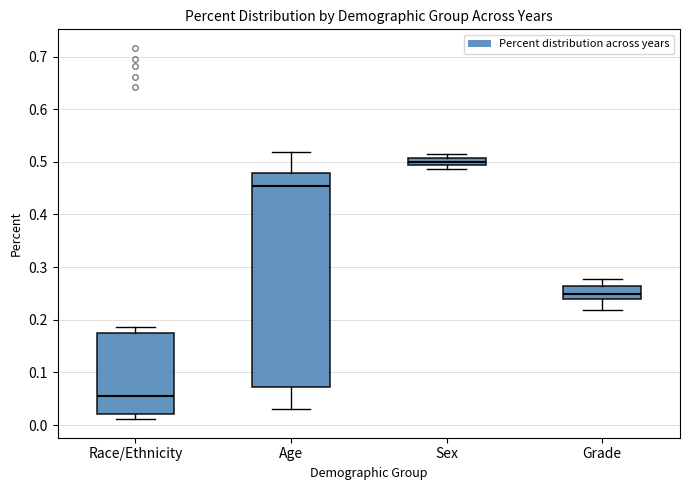

Which box's median line is the highest?

Sex